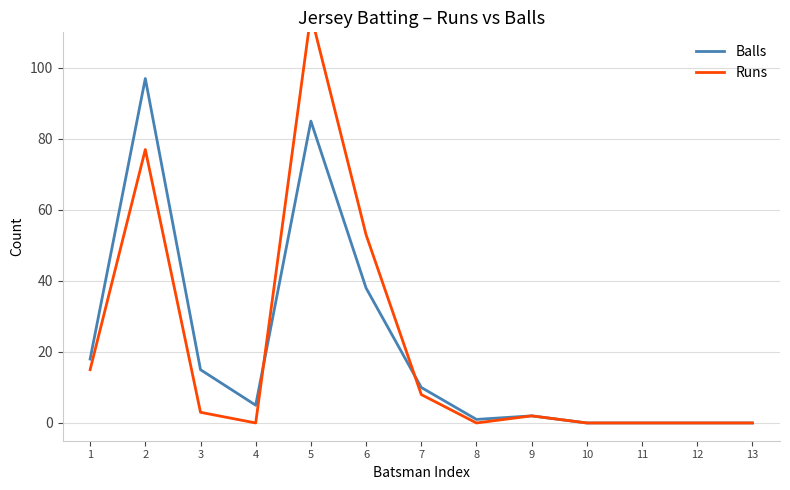

How many intersections are there between Balls and Runs?

2